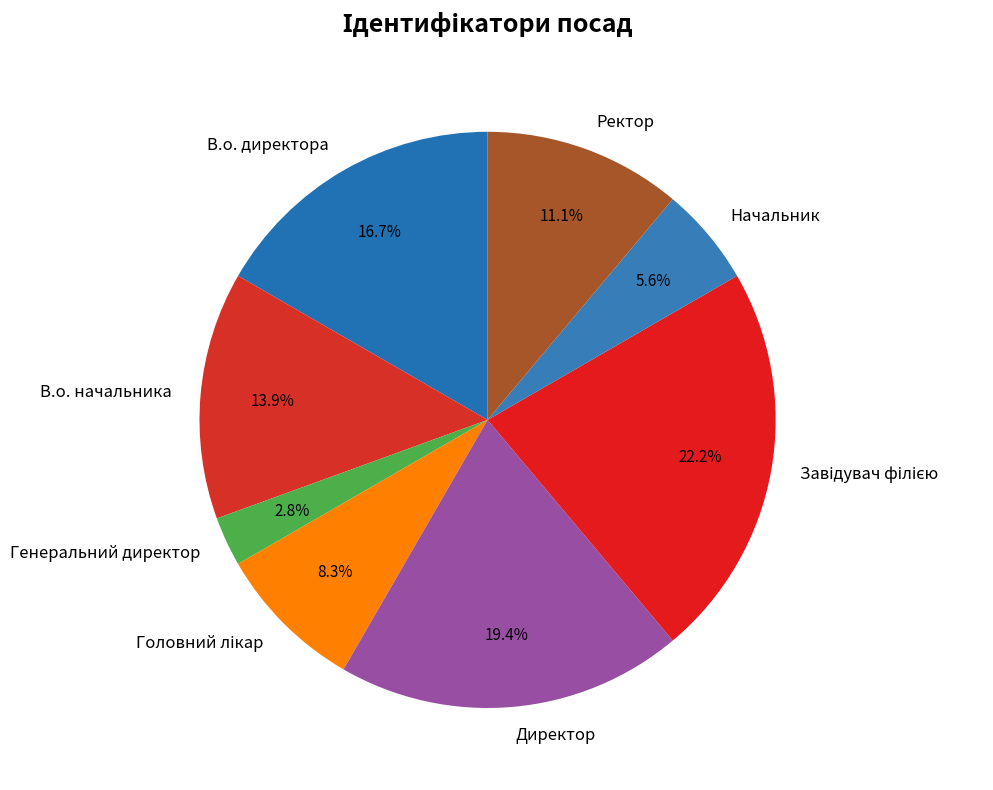

True or false: Начальник accounts for 6% of the total.

True